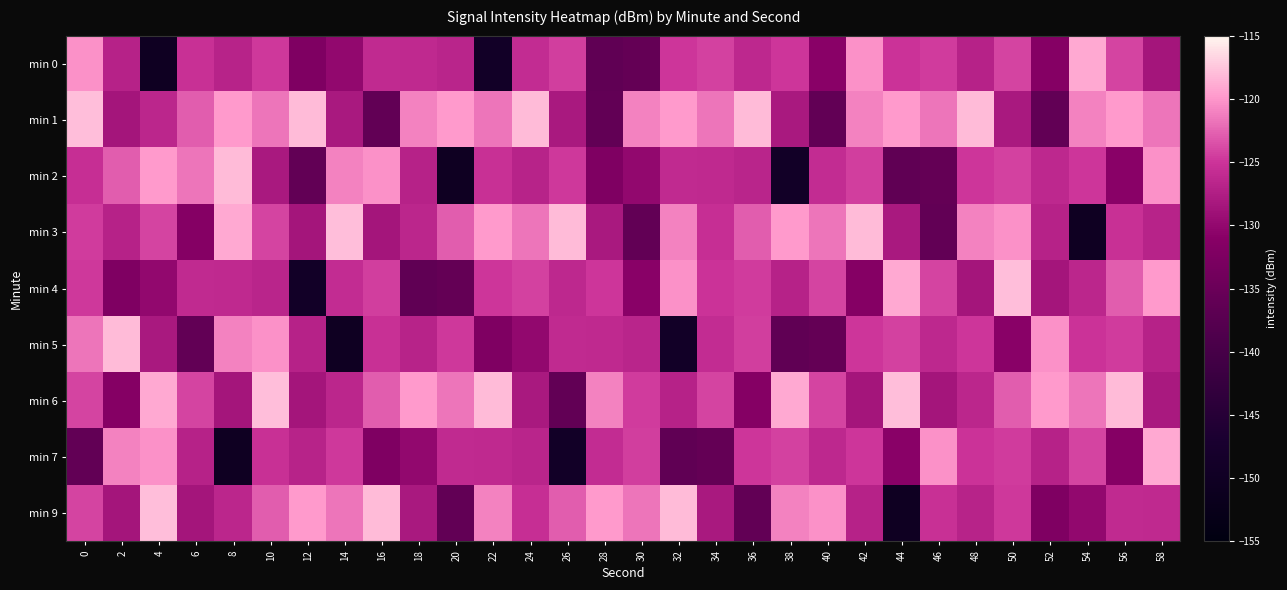

What is the difference between the highest and lowest values at 46?

15.7